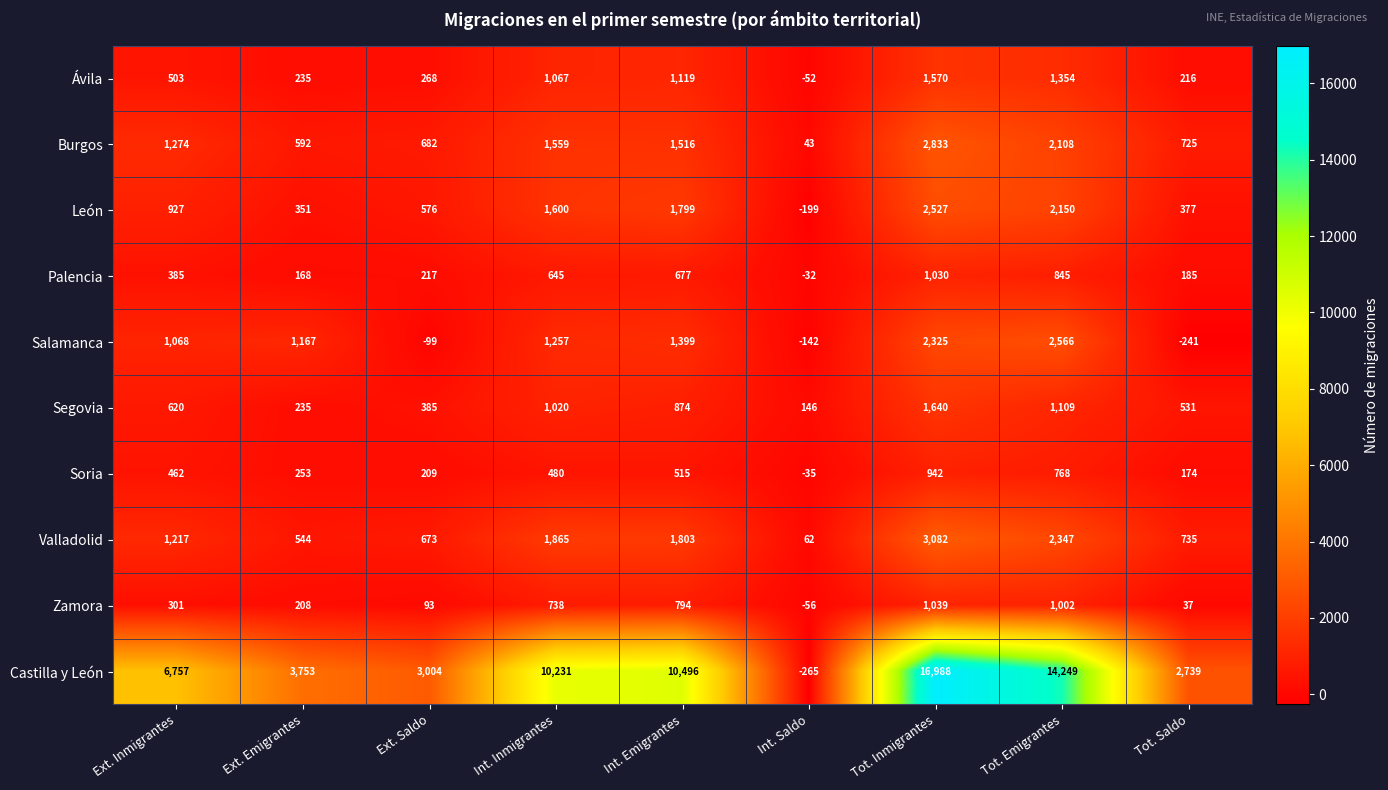

Rank the series by their maximum value, from highest to lowest.

Castilla y León, Valladolid, Burgos, Salamanca, León, Segovia, Ávila, Zamora, Palencia, Soria